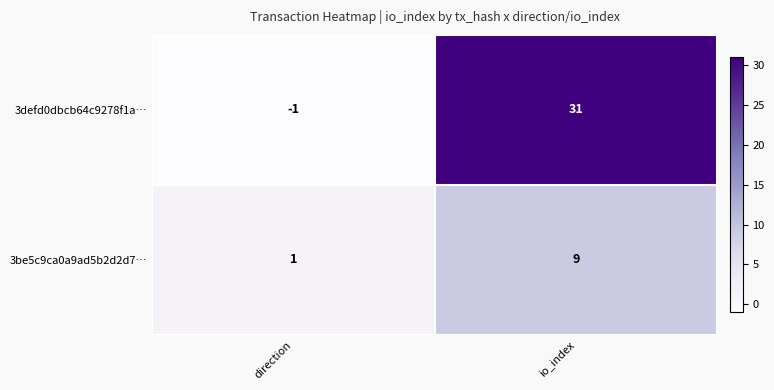

Rank the series by their maximum value, from highest to lowest.

3defd0dbcb64c9278f1a…, 3be5c9ca0a9ad5b2d2d7…